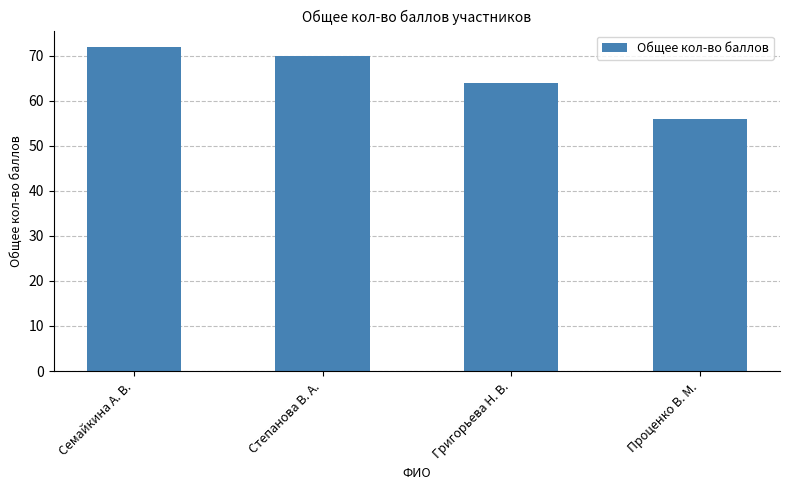

At which label is the value closest to 64?

Григорьева Н. В.